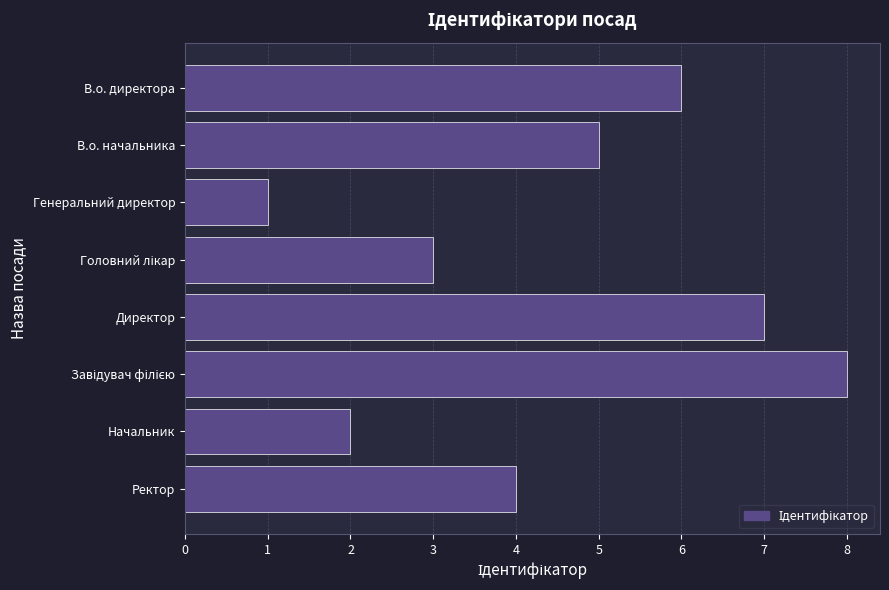

How many data points are less than 5?

4